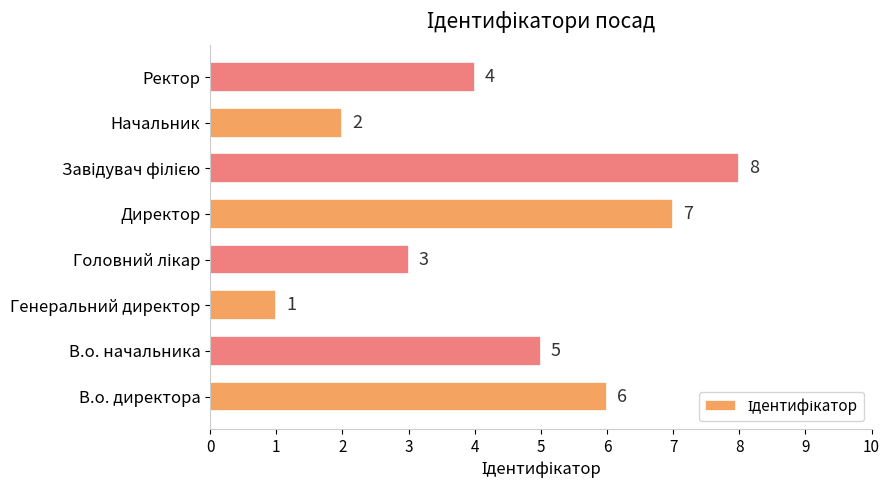

What is the difference between the second highest and second lowest values?

5